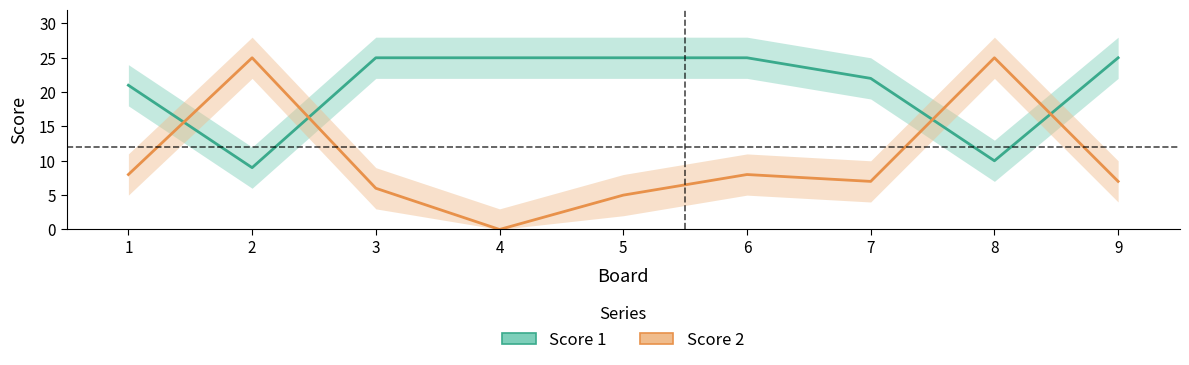

Which series has the largest range (max minus min)?

Score 2